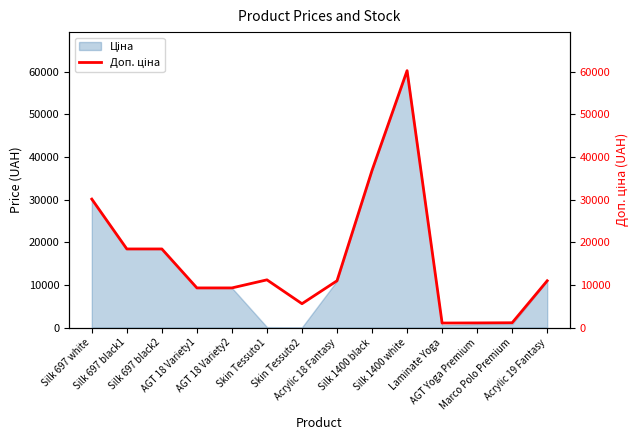

Where is the data nearest to the value 30632?

Silk 697 white